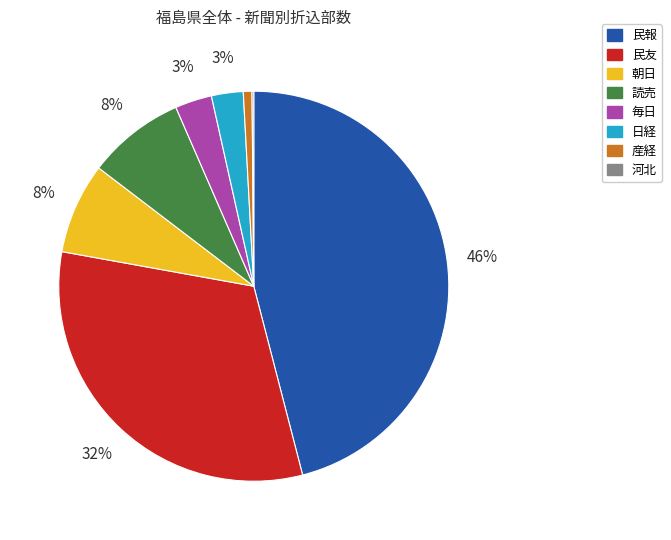

Is 毎日 the majority of the pie?

No